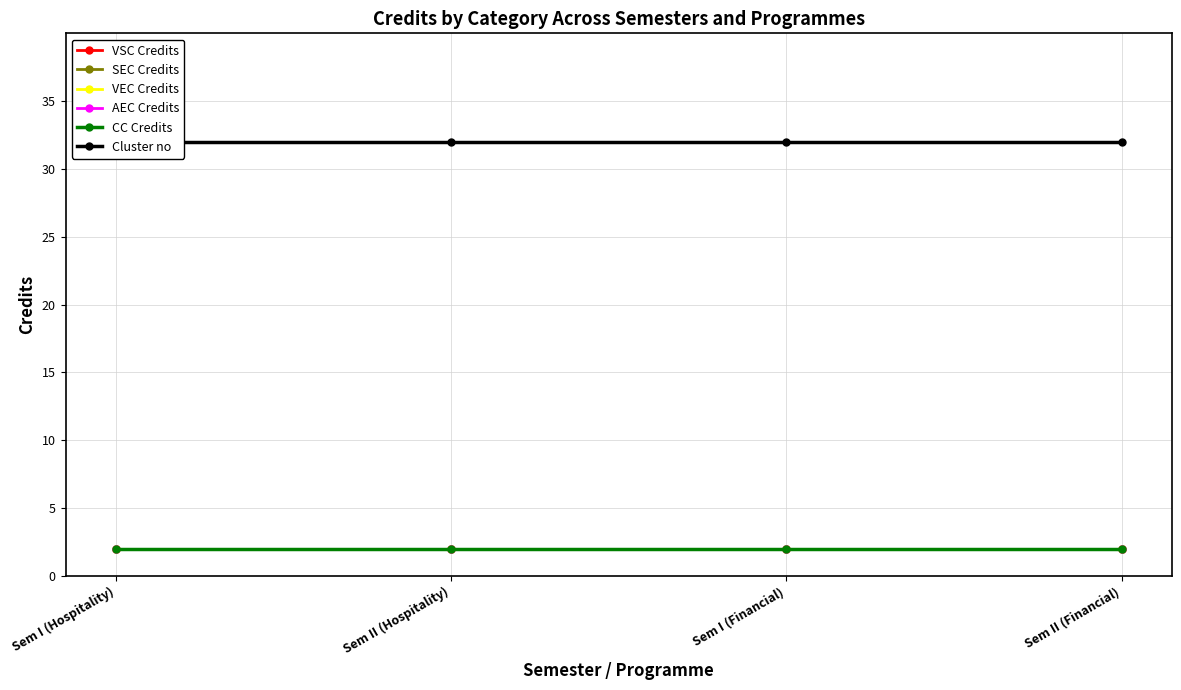

Which series has the largest range (max minus min)?

VSC Credits